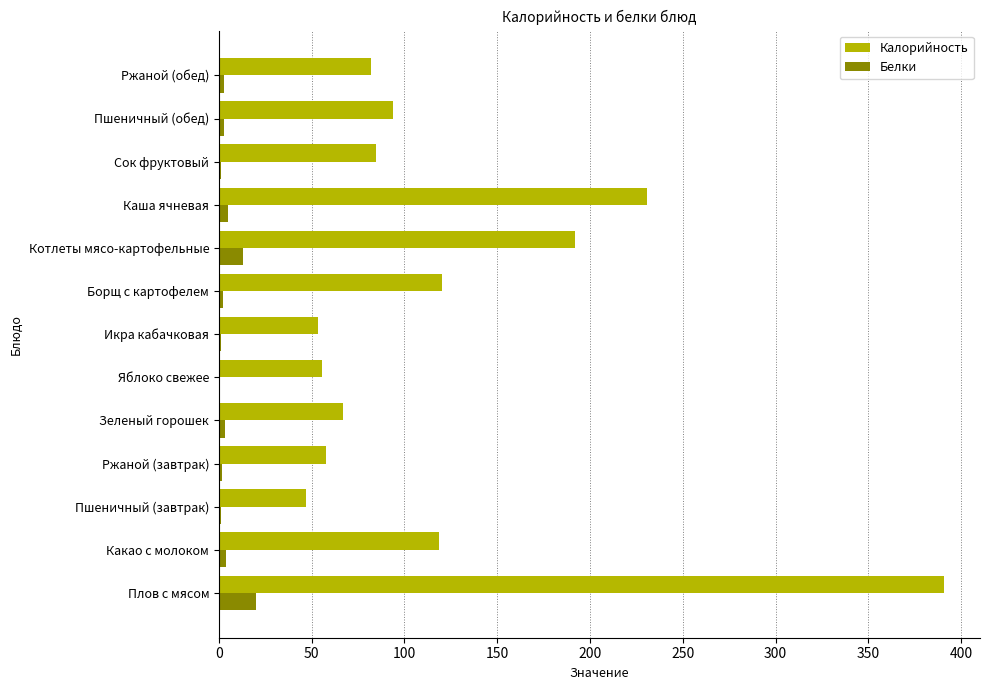

Is it true that Калорийность equals 81.9 at Ржаной (обед)?

True